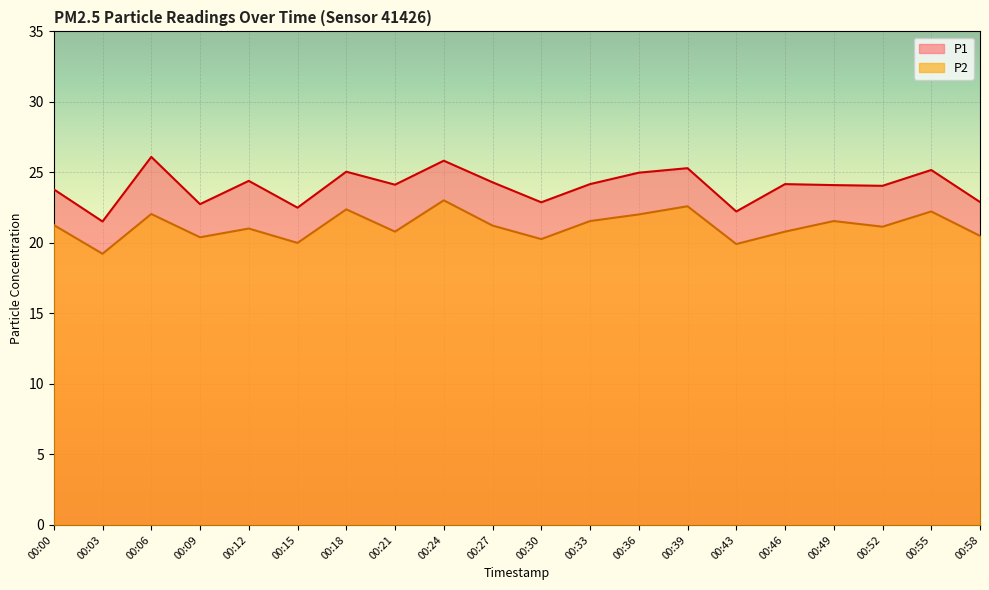

True or false: P2 and P1 intersect in this chart.

False